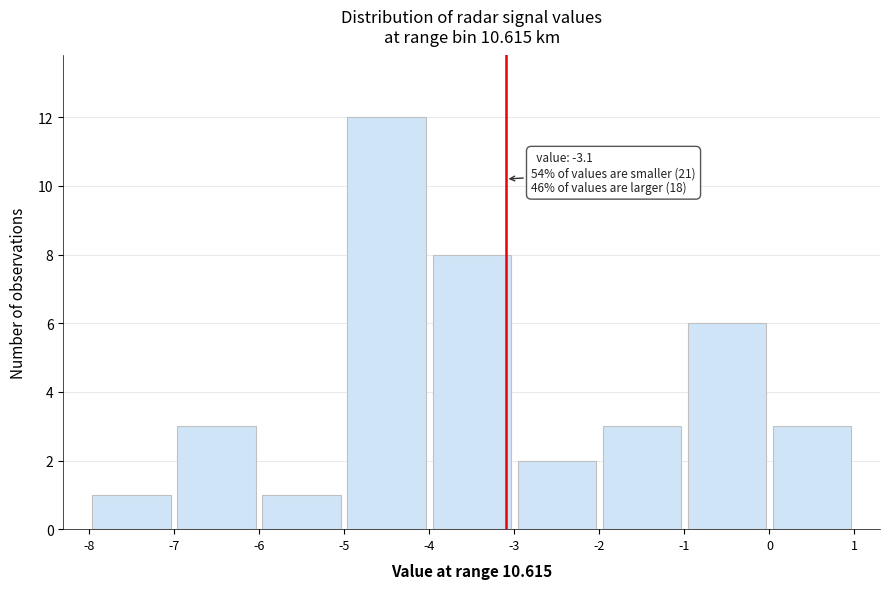

Over which range of the x-axis is the bar tallest?

-5 to -4